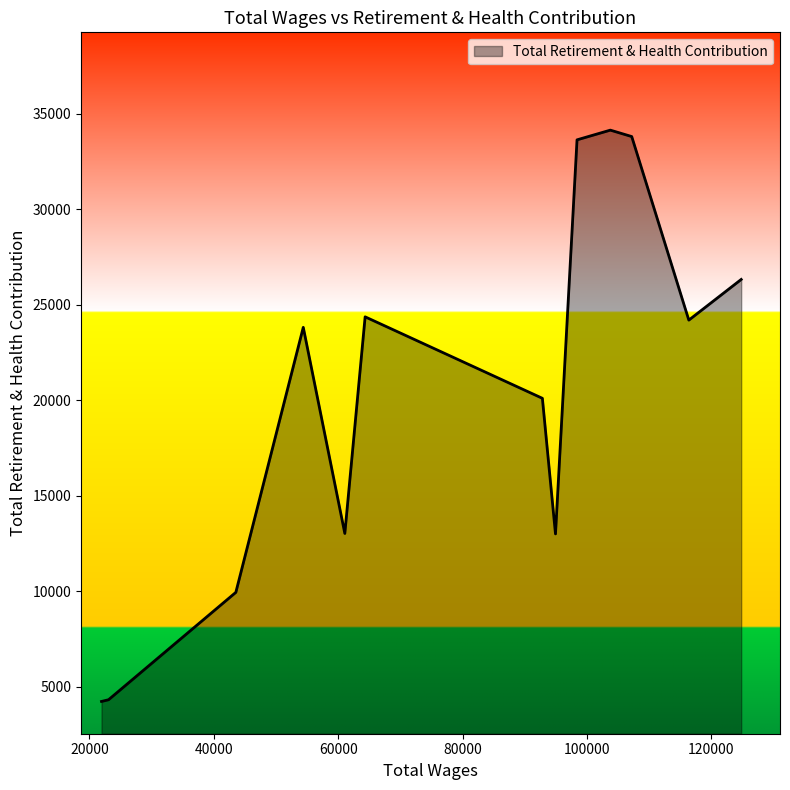

What is the greatest value displayed?

34147